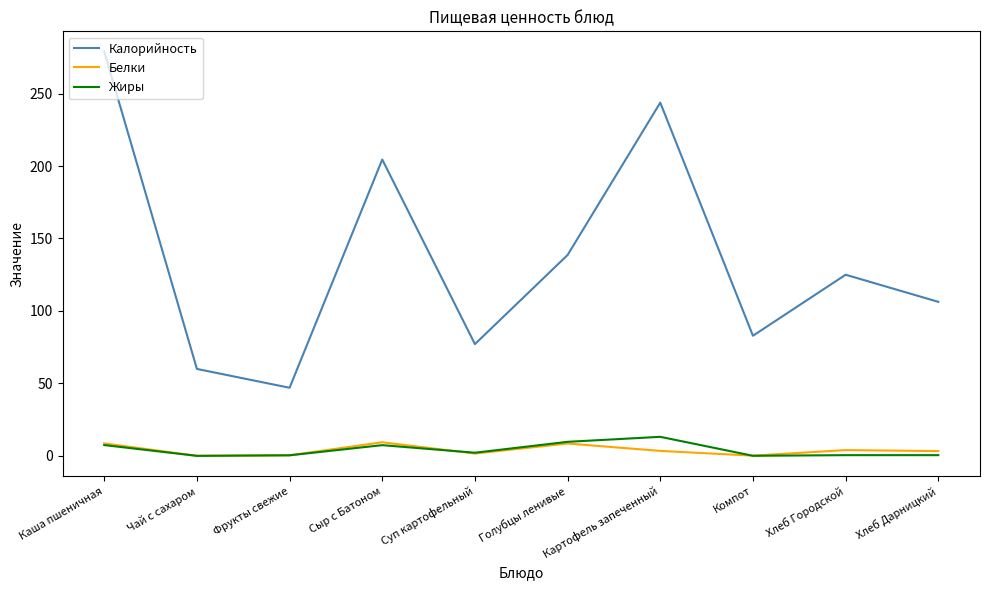

At which category is the sum across all series the highest?

Каша пшеничная